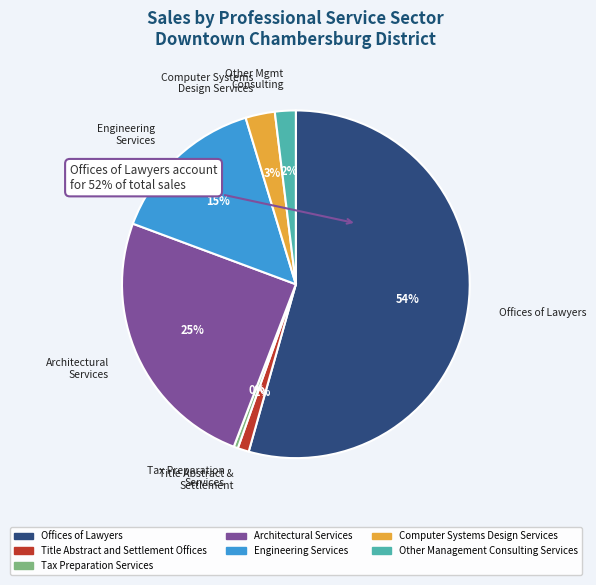

Do Other Management
Consulting Services and Computer Systems
Design Services together represent more than half of the pie?

No